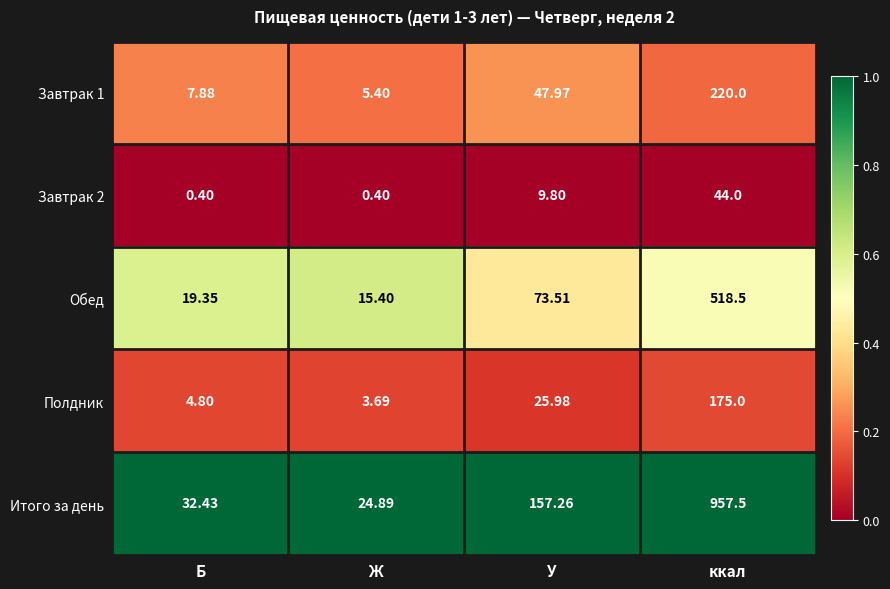

What is the total value across all series at Б?

64.9